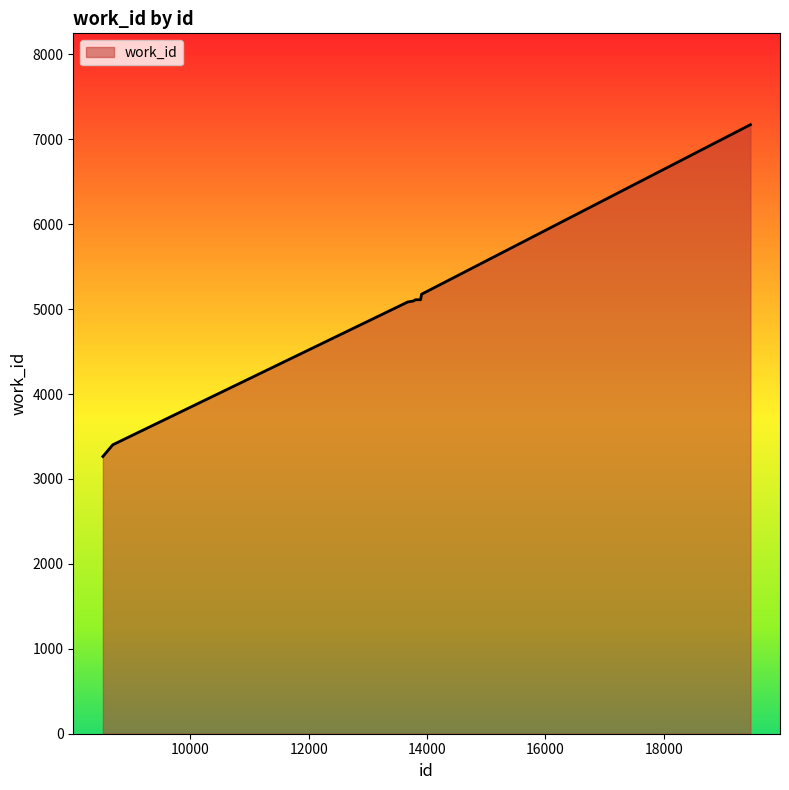

What is the smallest value displayed?

3264